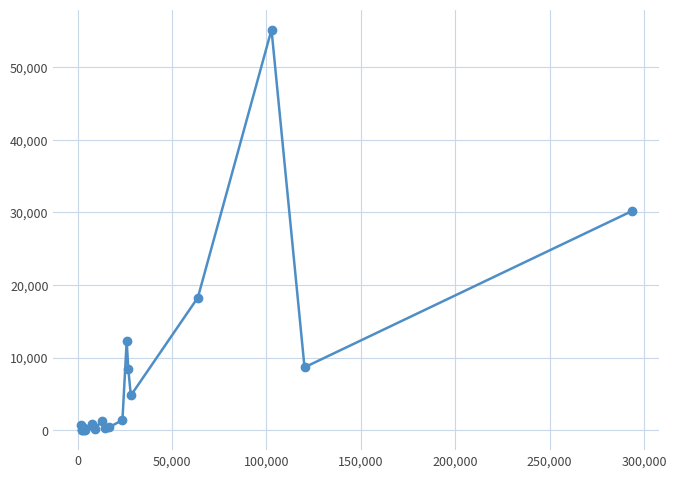

What is the difference between the second highest and minimum values?

30.2